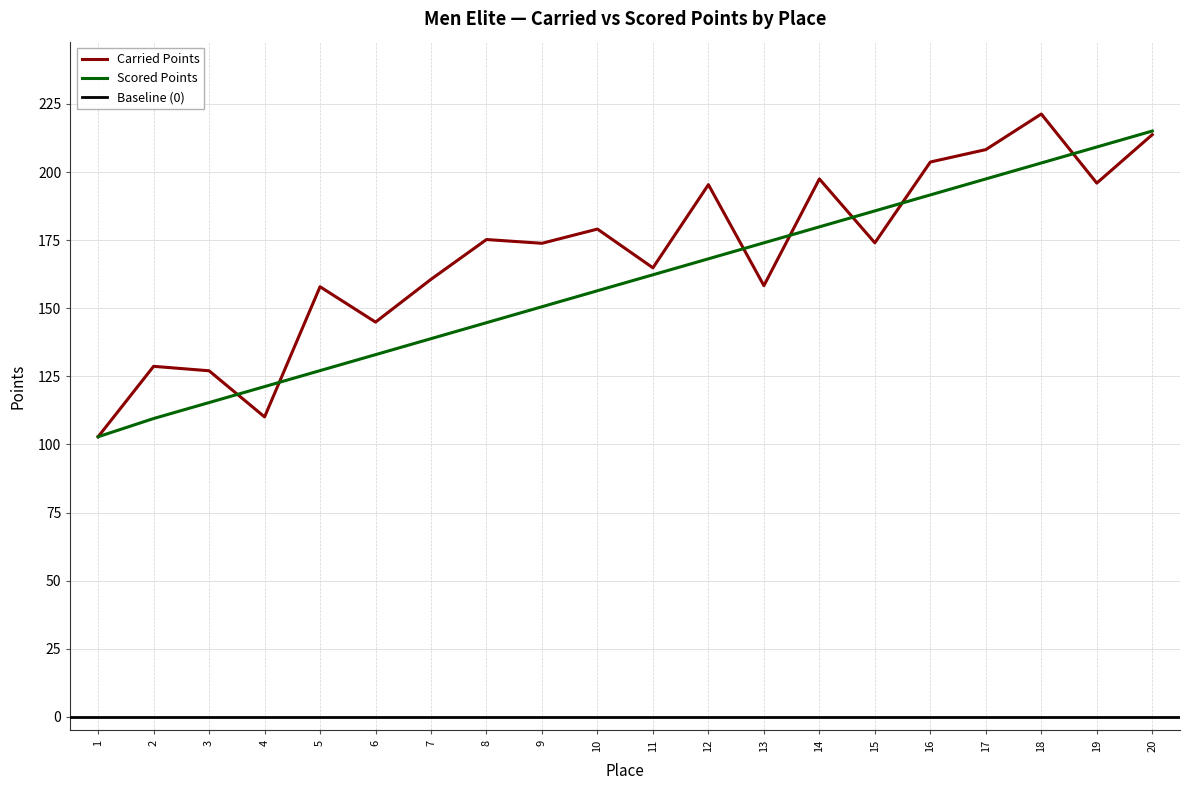

What is the minimum value for Scored Points?

102.8